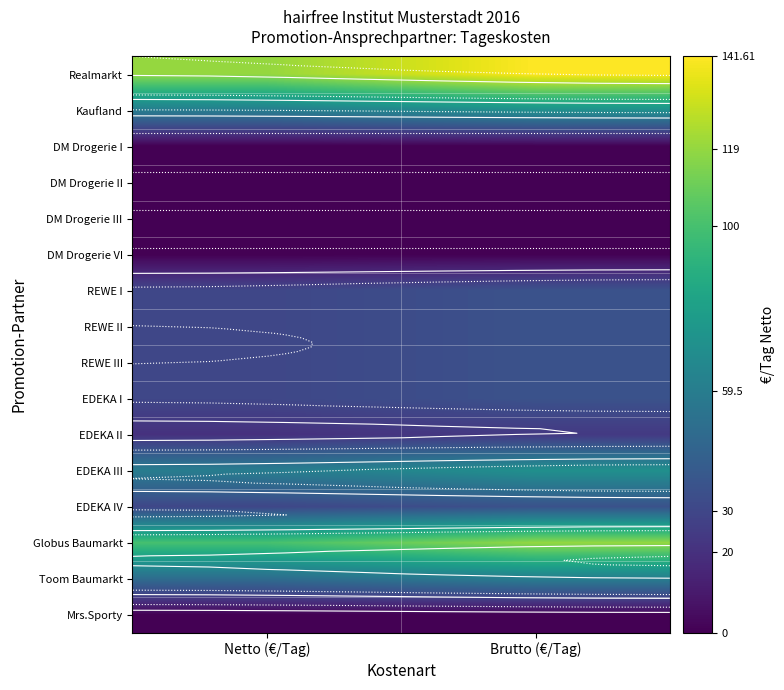

Which has a higher value, Brutto (€/Tag) or Netto (€/Tag)?

Brutto (€/Tag)